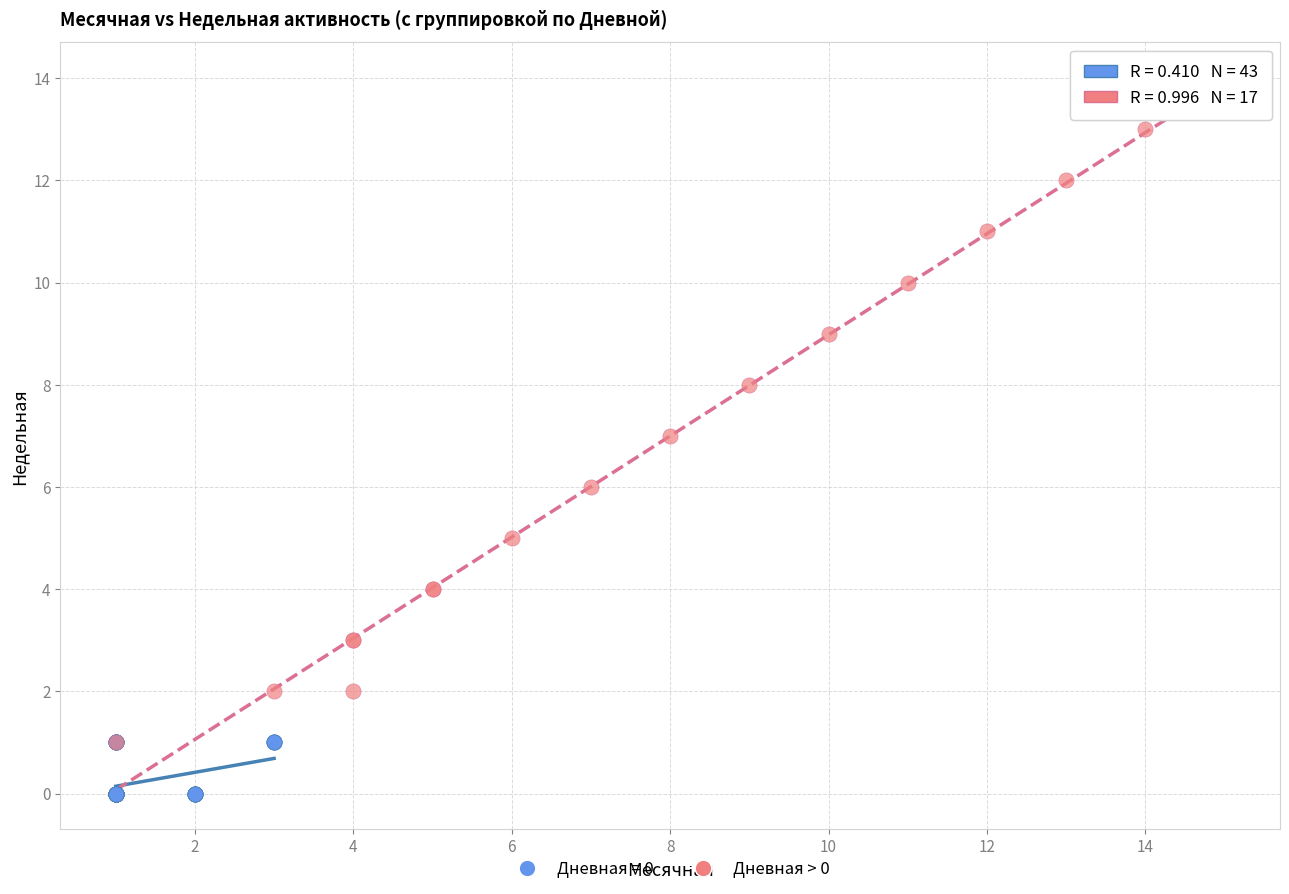

Which series contains the highest Y value?

Дневная > 0